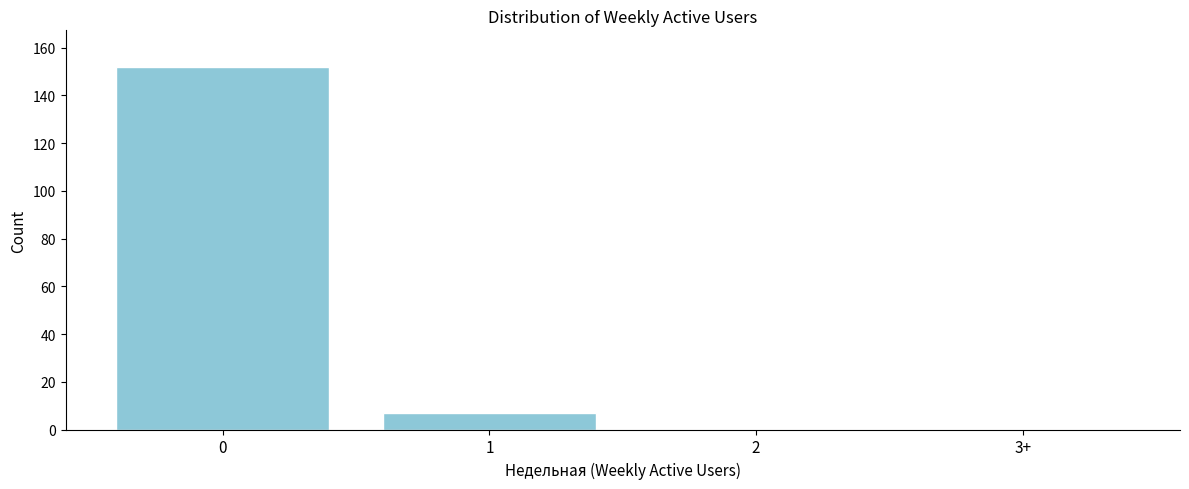

Reading left to right, extract all data points from this chart.

0=152	1=7	2=0	3+=0